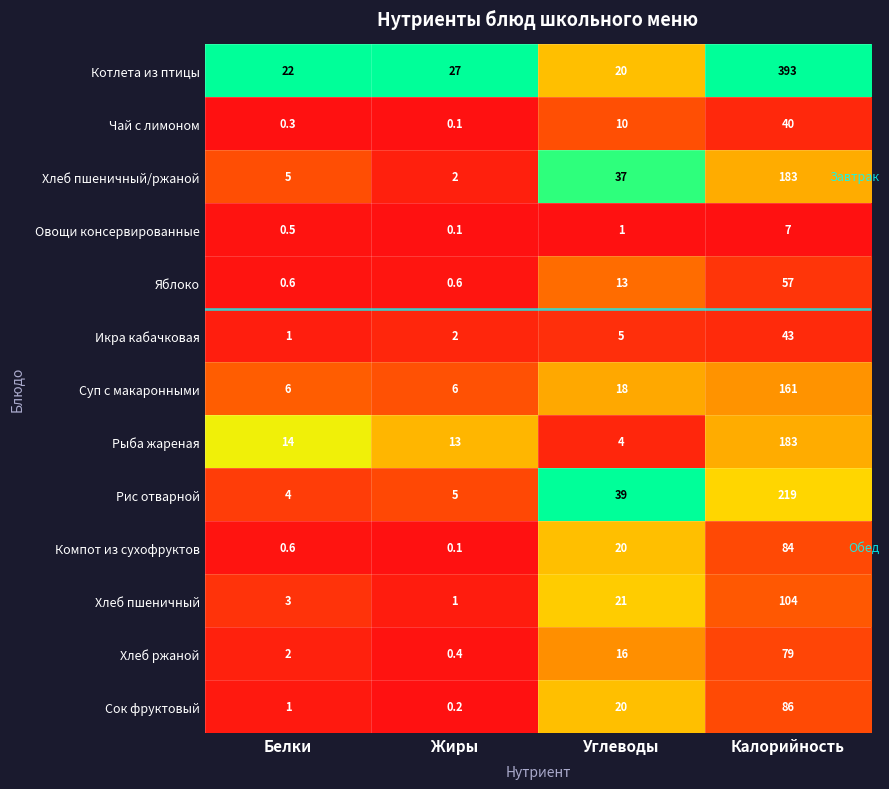

Which series has the largest total across all categories?

Котлета из птицы